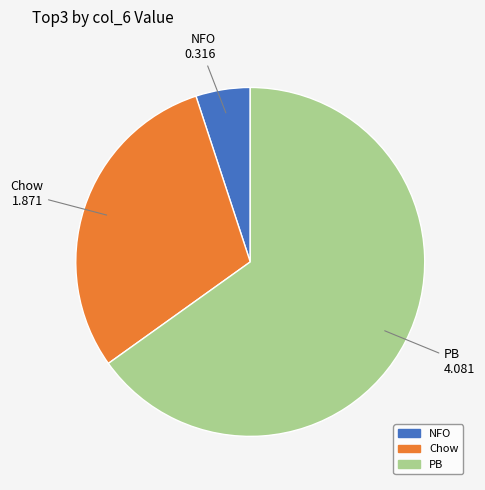

Which slice is the largest?

PB